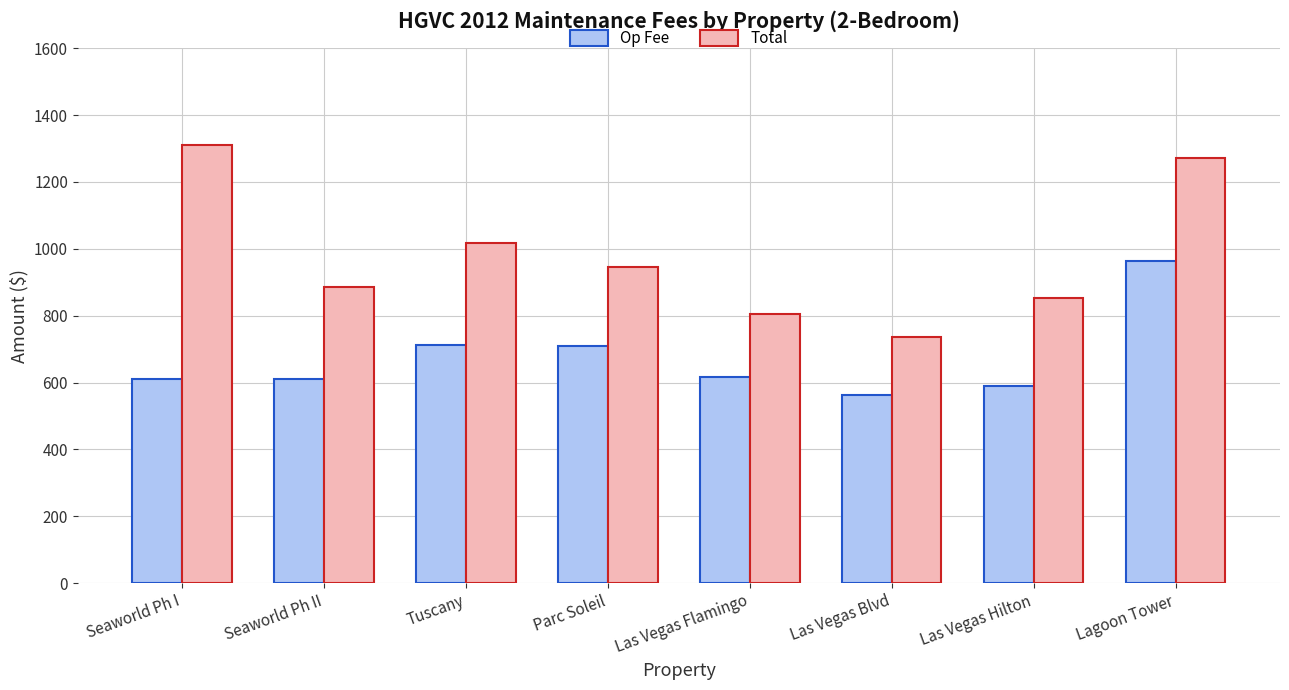

What is the spread (max minus min) of values at Parc Soleil?

235.9